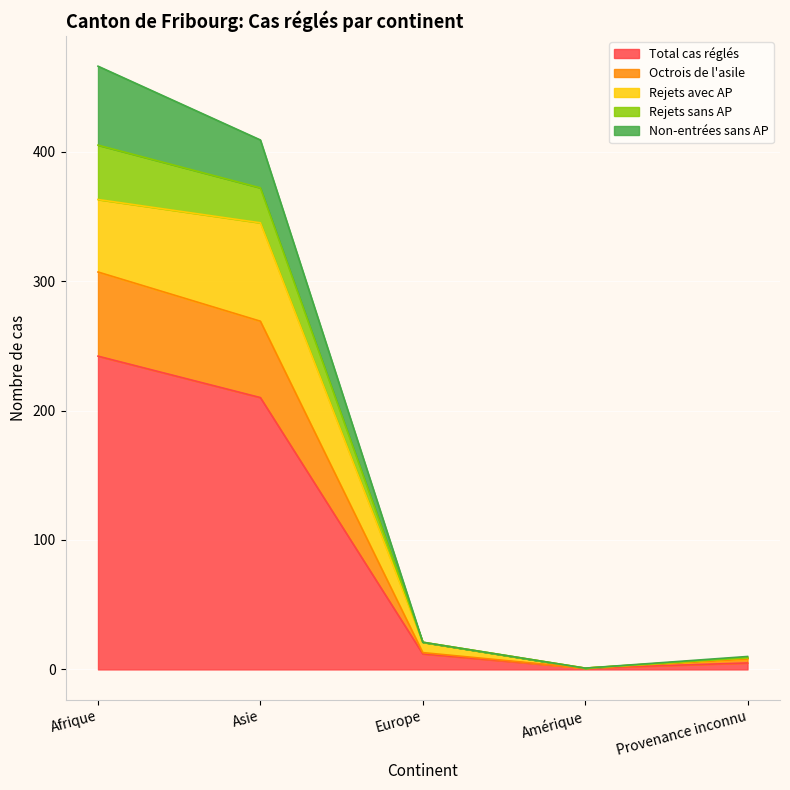

What are all the series names shown in the legend?

Total cas réglés, Octrois de l'asile, Rejets avec AP, Rejets sans AP, Non-entrées sans AP